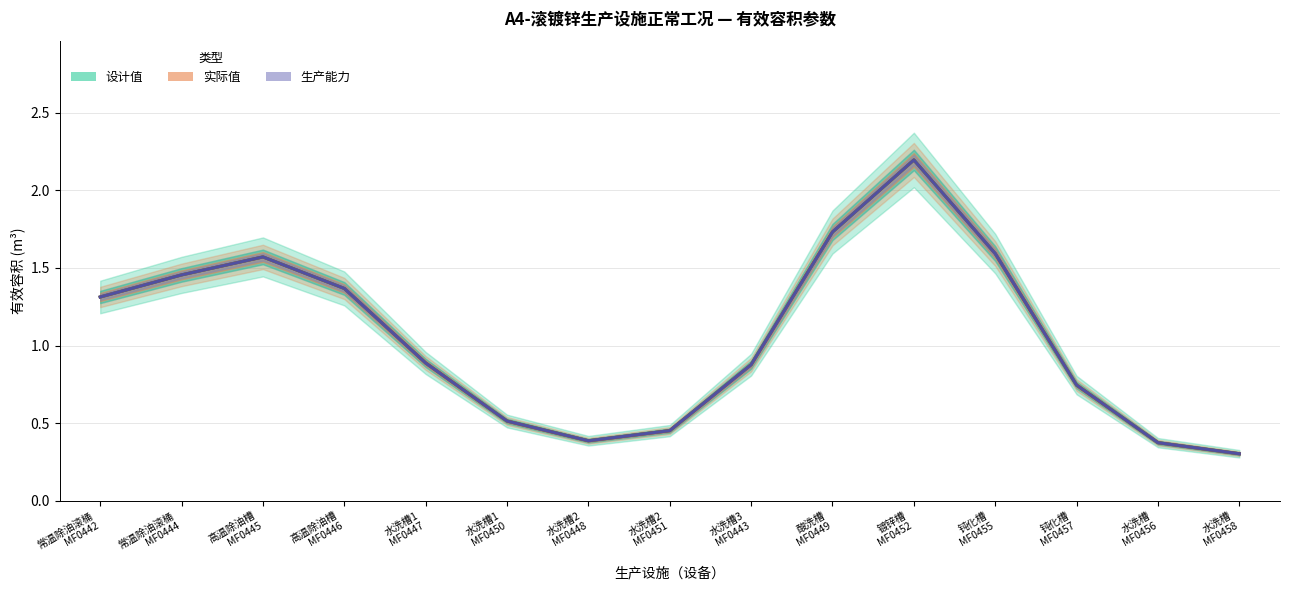

What is the value of the 设计值 point at the 9th from the left?

0.9